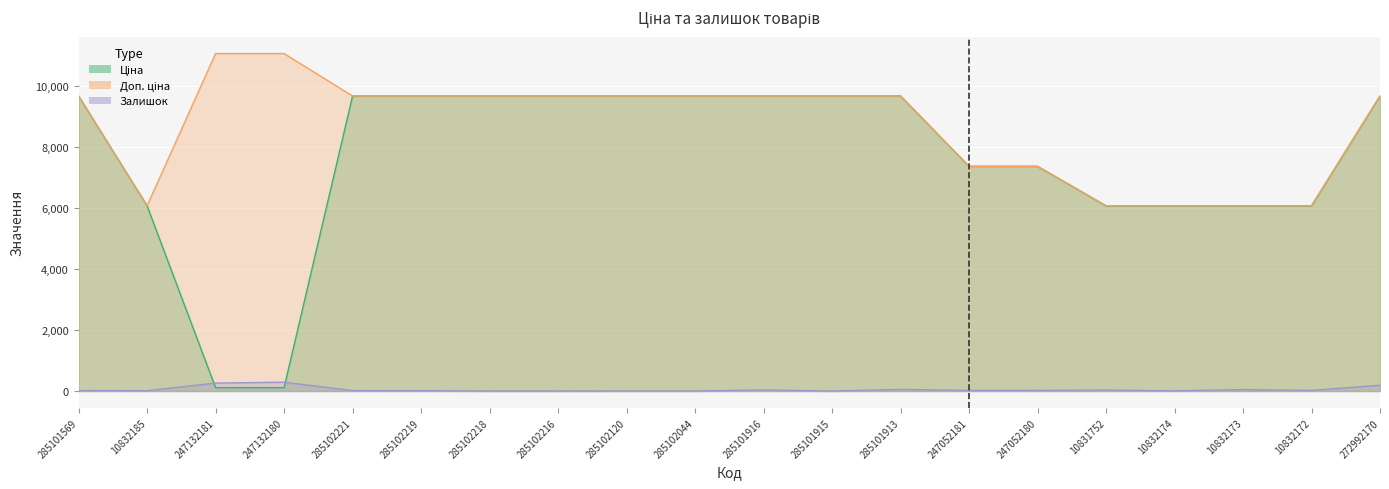

What is the label of the 16th point from the right?

285102221